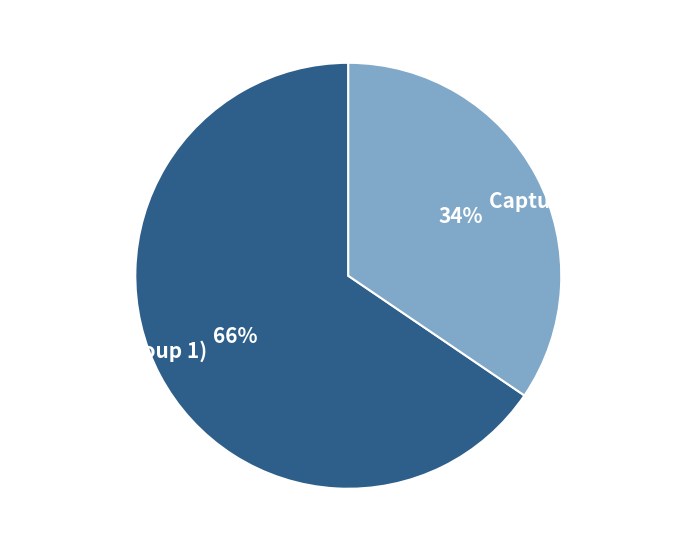

Which slice is the smallest?

Captured (Group 2)